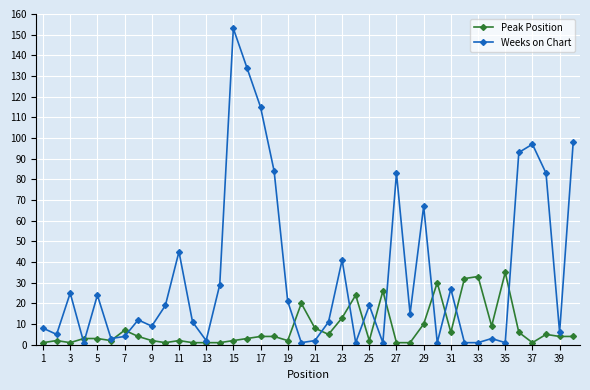

Rank the series by their maximum value, from lowest to highest.

Peak Position, Weeks on Chart